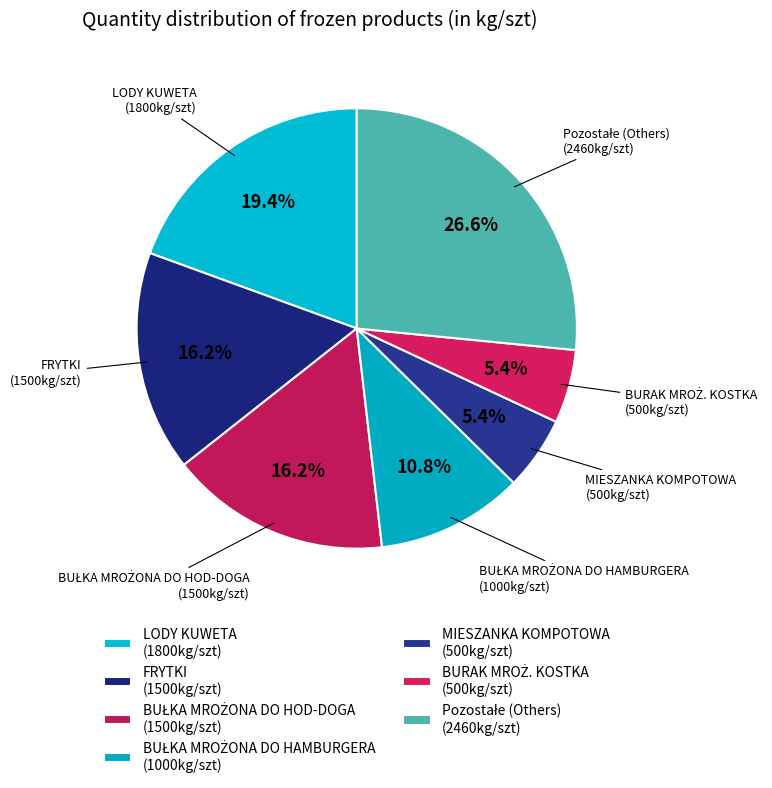

How many slices are in this pie chart?

7